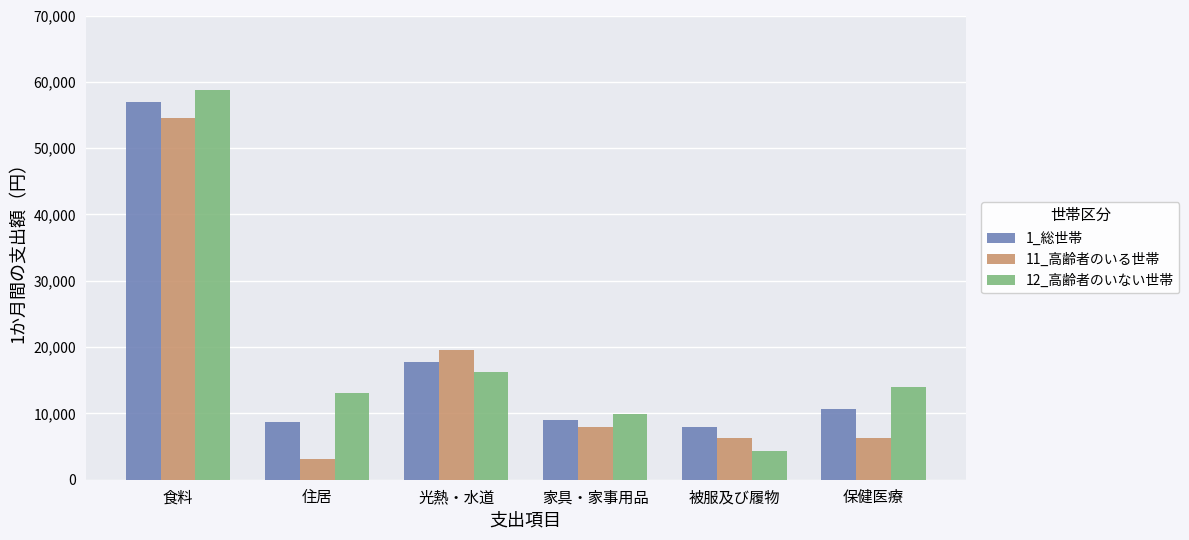

What is the value of the 11_高齢者のいる世帯 bar at the 5th from the left?

6320